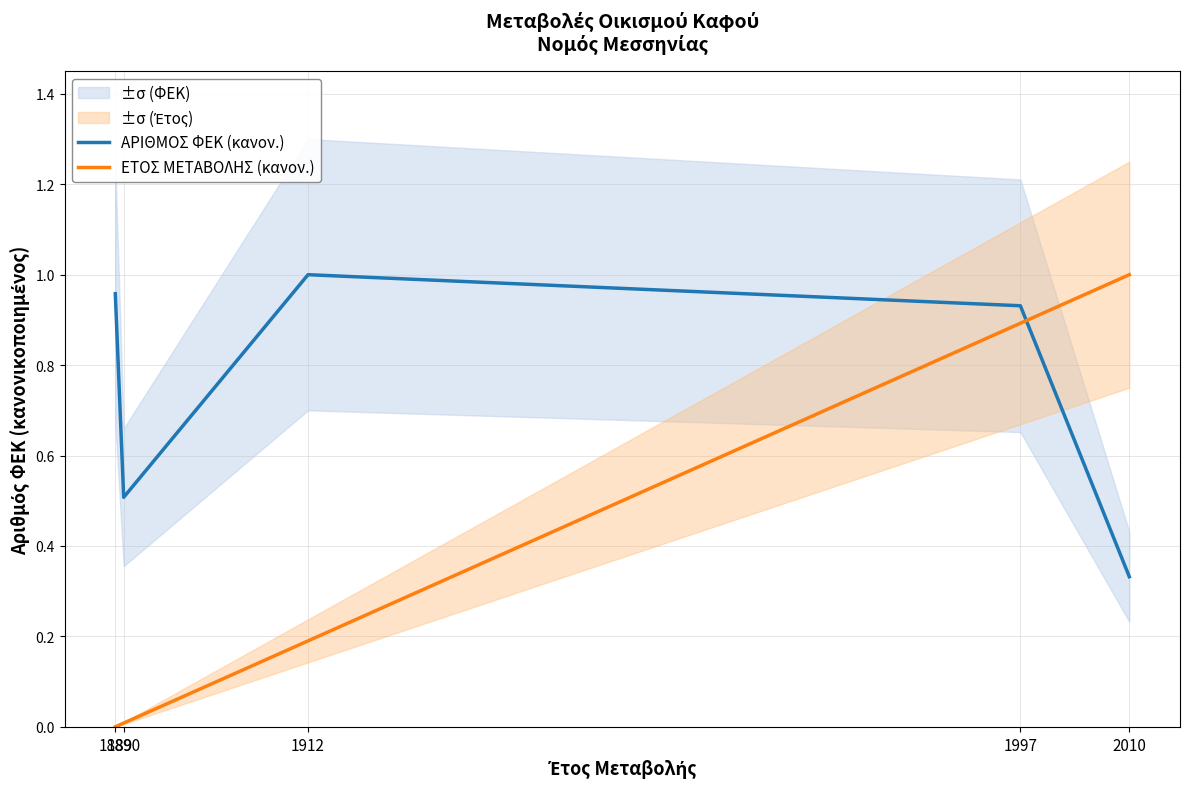

Which series ends up on top after the final intersection of ΑΡΙΘΜΟΣ ΦΕΚ (κανον.) and ΕΤΟΣ ΜΕΤΑΒΟΛΗΣ (κανον.)?

ΕΤΟΣ ΜΕΤΑΒΟΛΗΣ (κανον.)